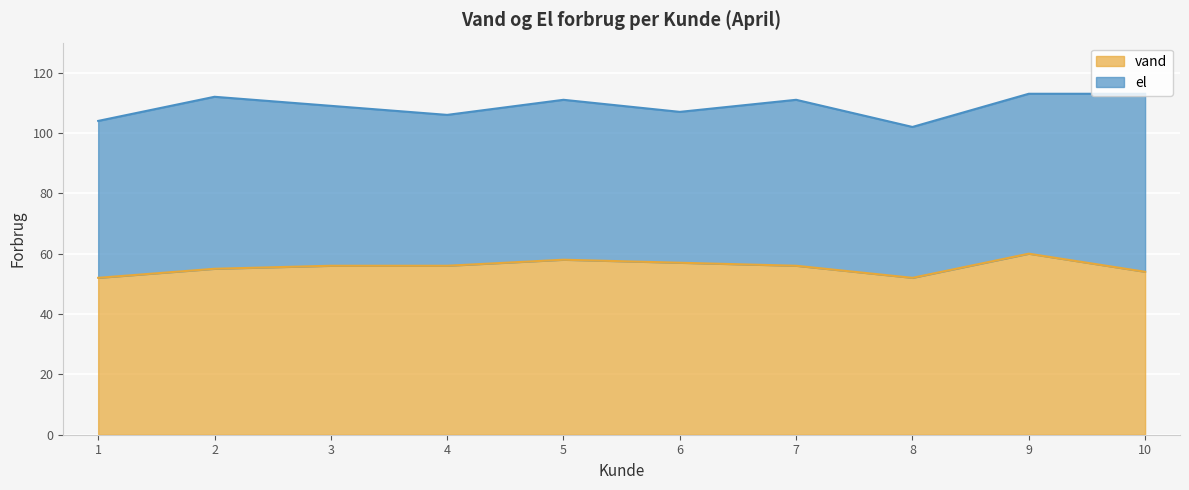

Reading right to left, transcribe all the data shown in this chart.

54	60	52	56	57	58	56	56	55	52